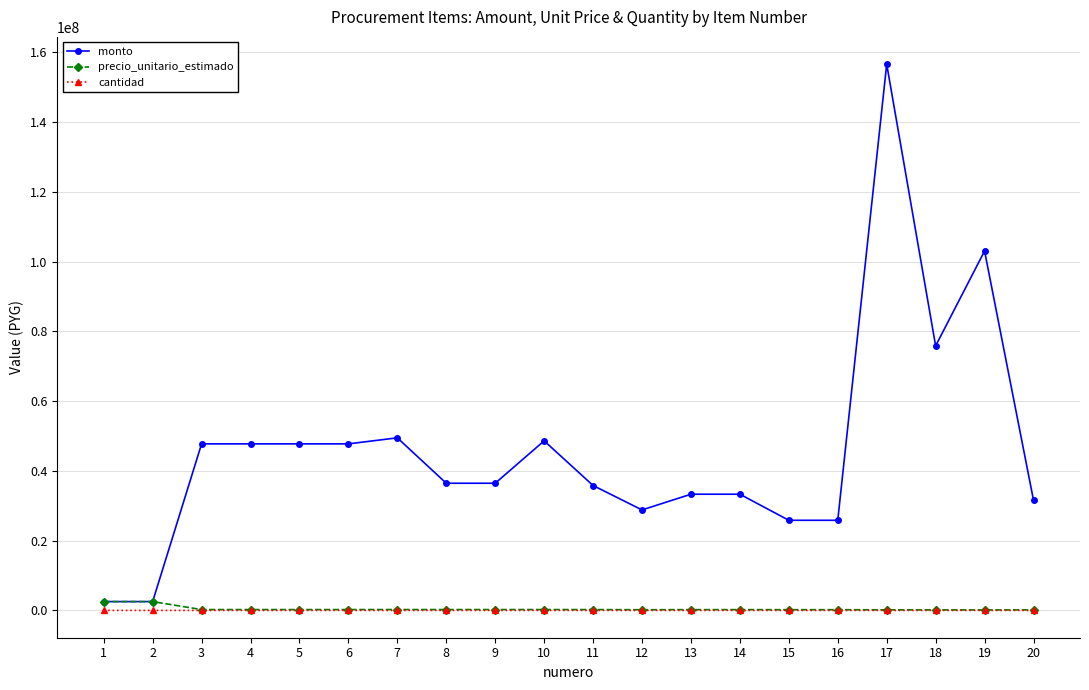

What is the maximum value shown in the chart?

156600000